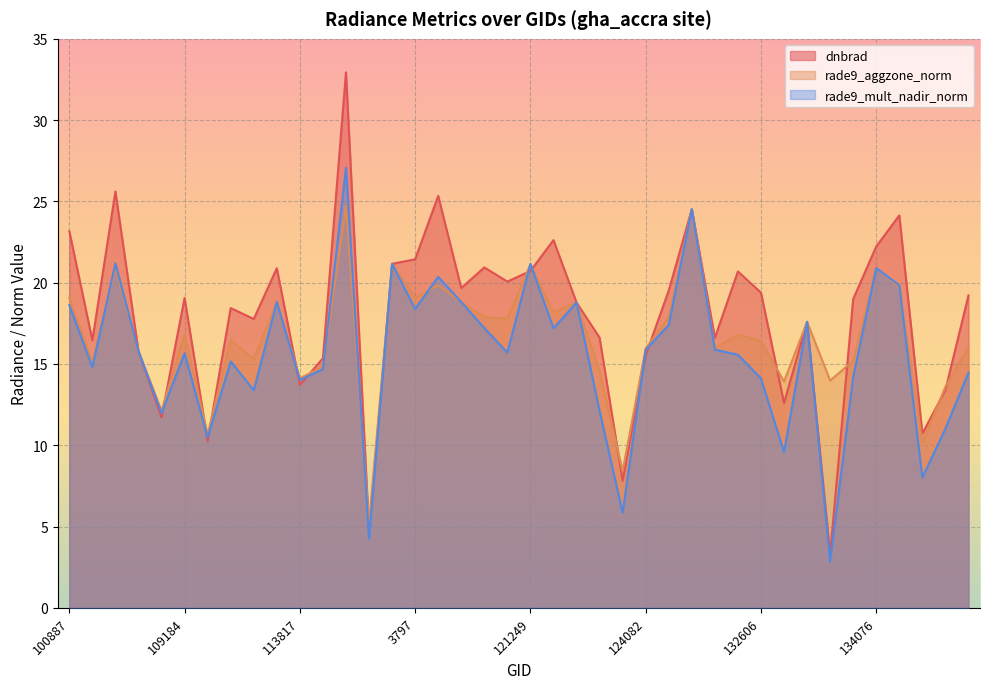

What is the difference between the rade9_aggzone_norm values at 122837 and 137852?

7.6